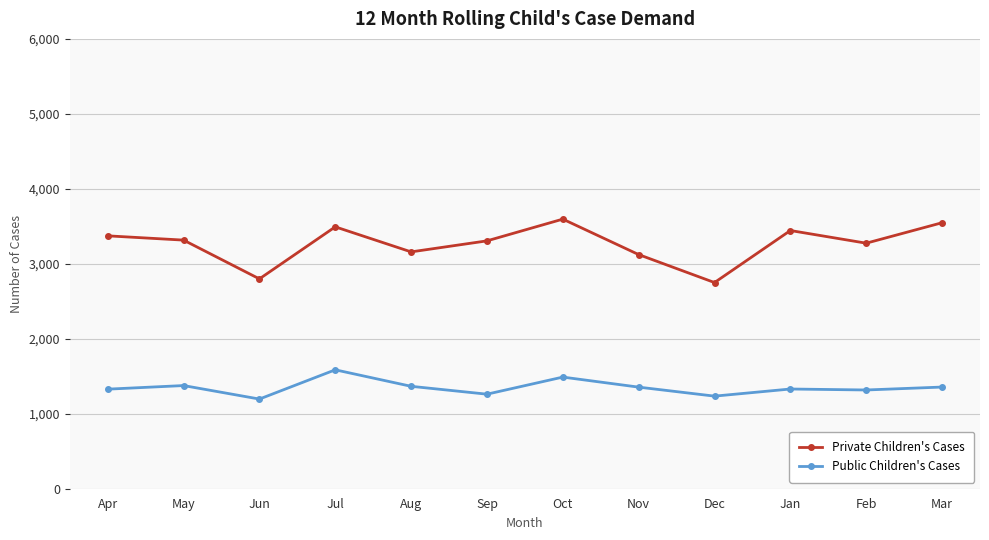

What is the total value across all series at Oct?

5085